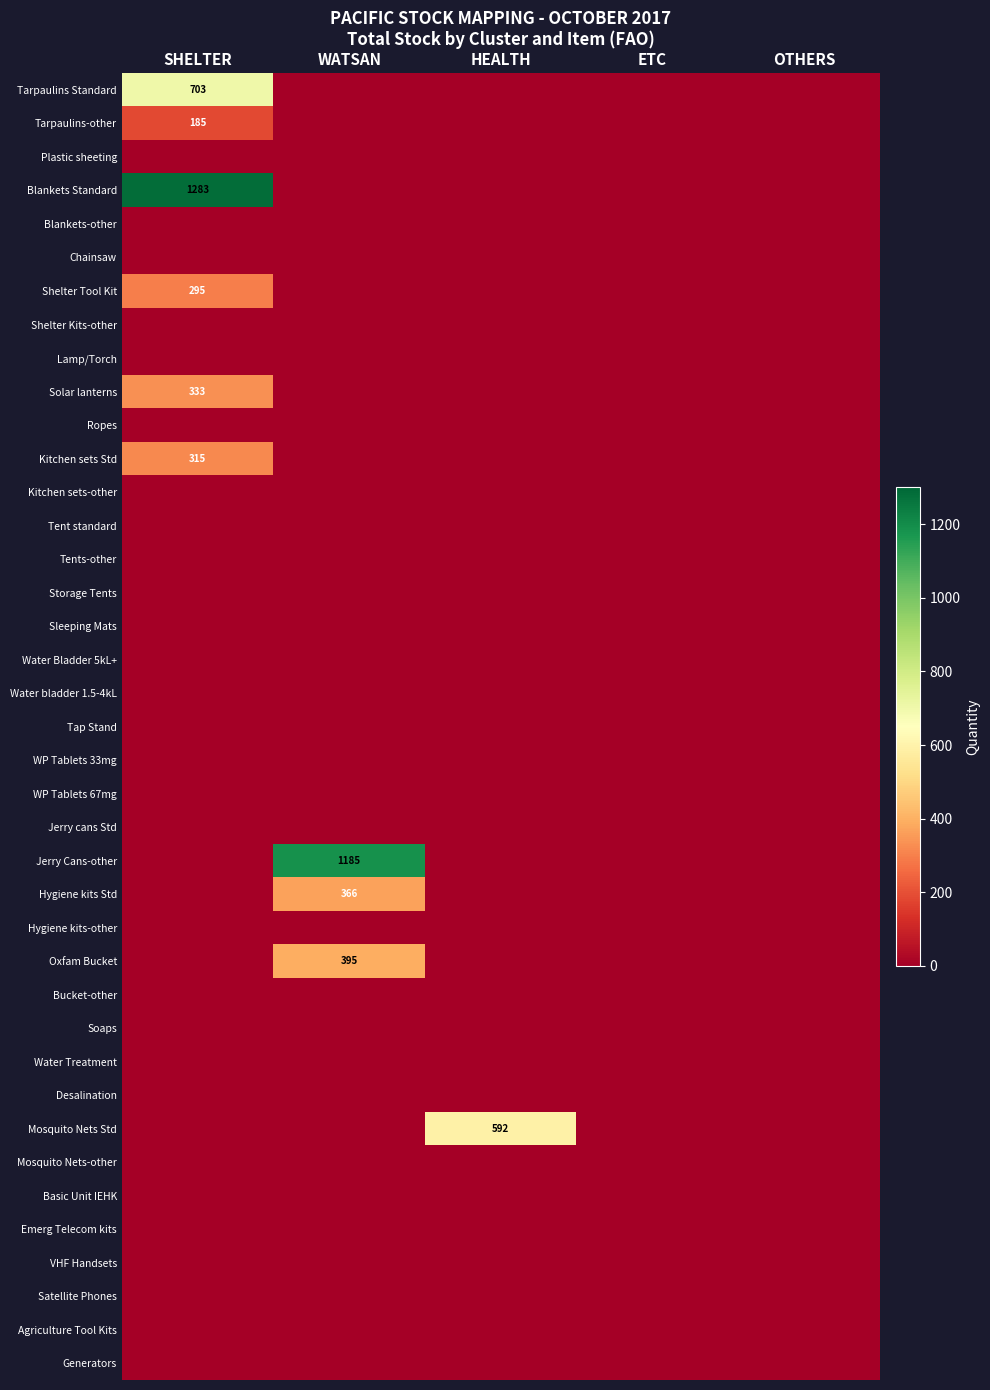

Is it true that Jerry Cans-other equals 1185 at WATSAN?

True